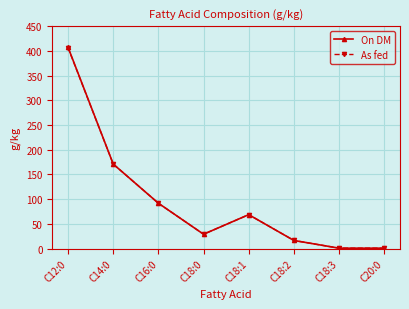

What is the highest value of the On DM series?

407.0